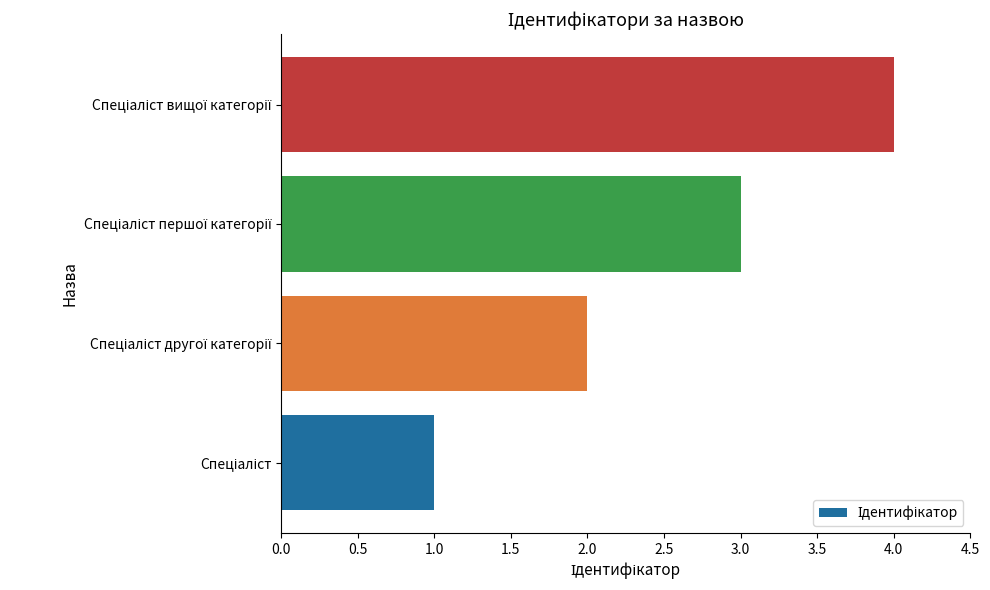

What is the maximum value shown in the chart?

4